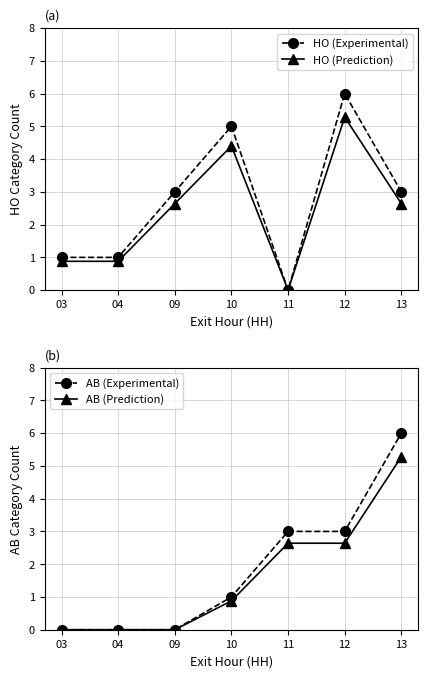

At which category does HO (Prediction) reach its first local peak?

10